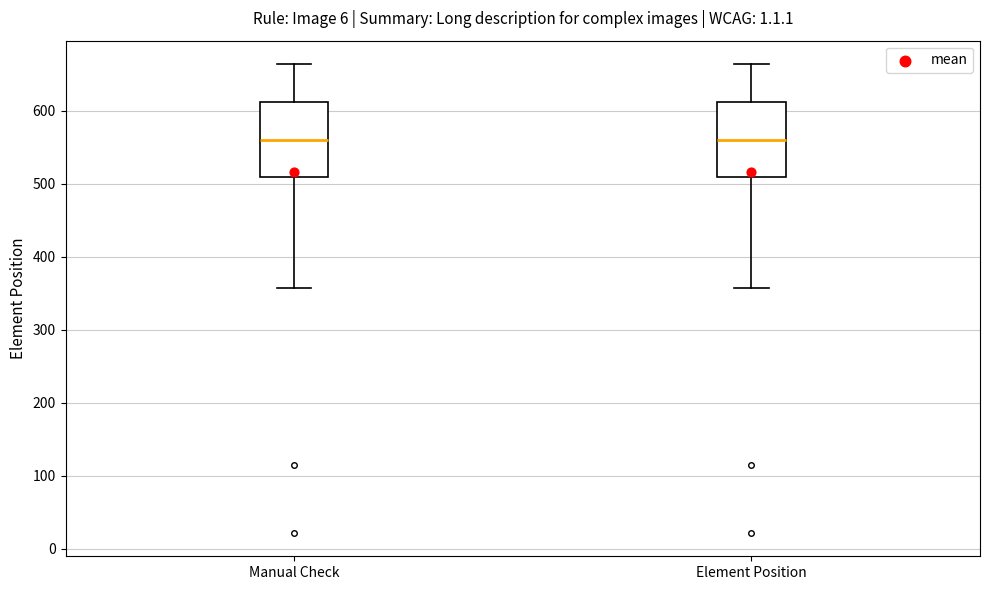

Reading left to right, read every box against the y-axis: the position of its median line, the range the box covers, and the ends of its whiskers. The values are not printed on the chart, so give them approximately, as read against the axis.

Manual Check: median 560, box 510 to 610, whiskers 360 to 660
Element Position: median 560, box 510 to 610, whiskers 360 to 660